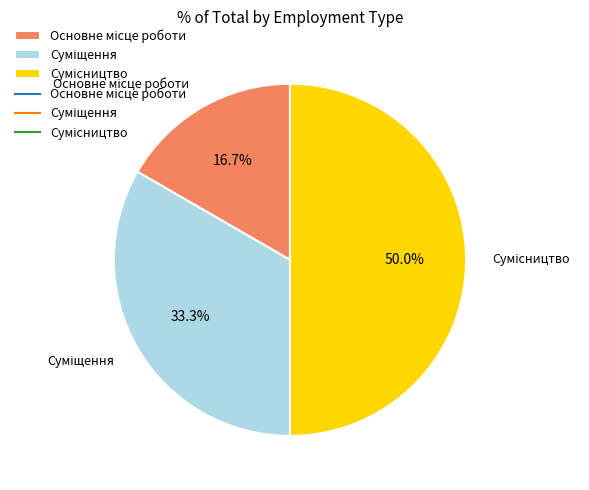

Which slice is the smallest?

Основне місце роботи